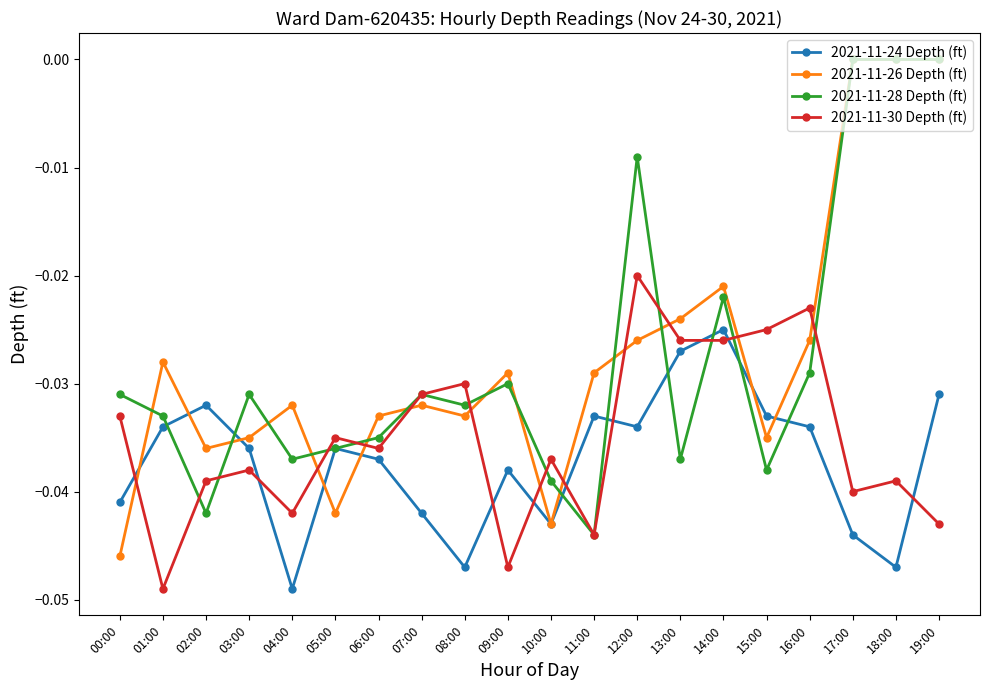

Is the value of 2021-11-26 Depth (ft) at 09:00 greater than the value of 2021-11-30 Depth (ft) at 03:00?

Yes